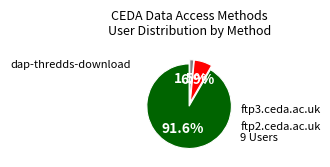

To the nearest percent, what is the difference between the largest and smallest slice percentages?

90%